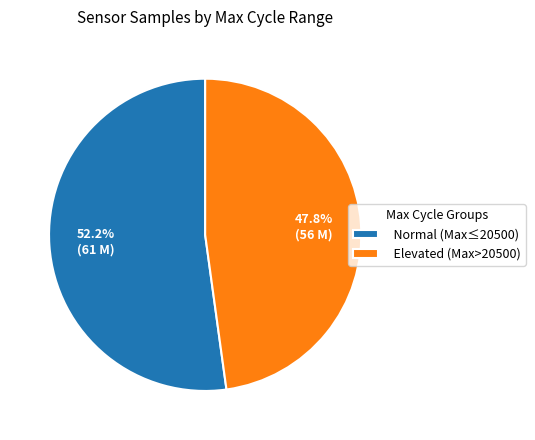

How many segments does this pie chart have?

2